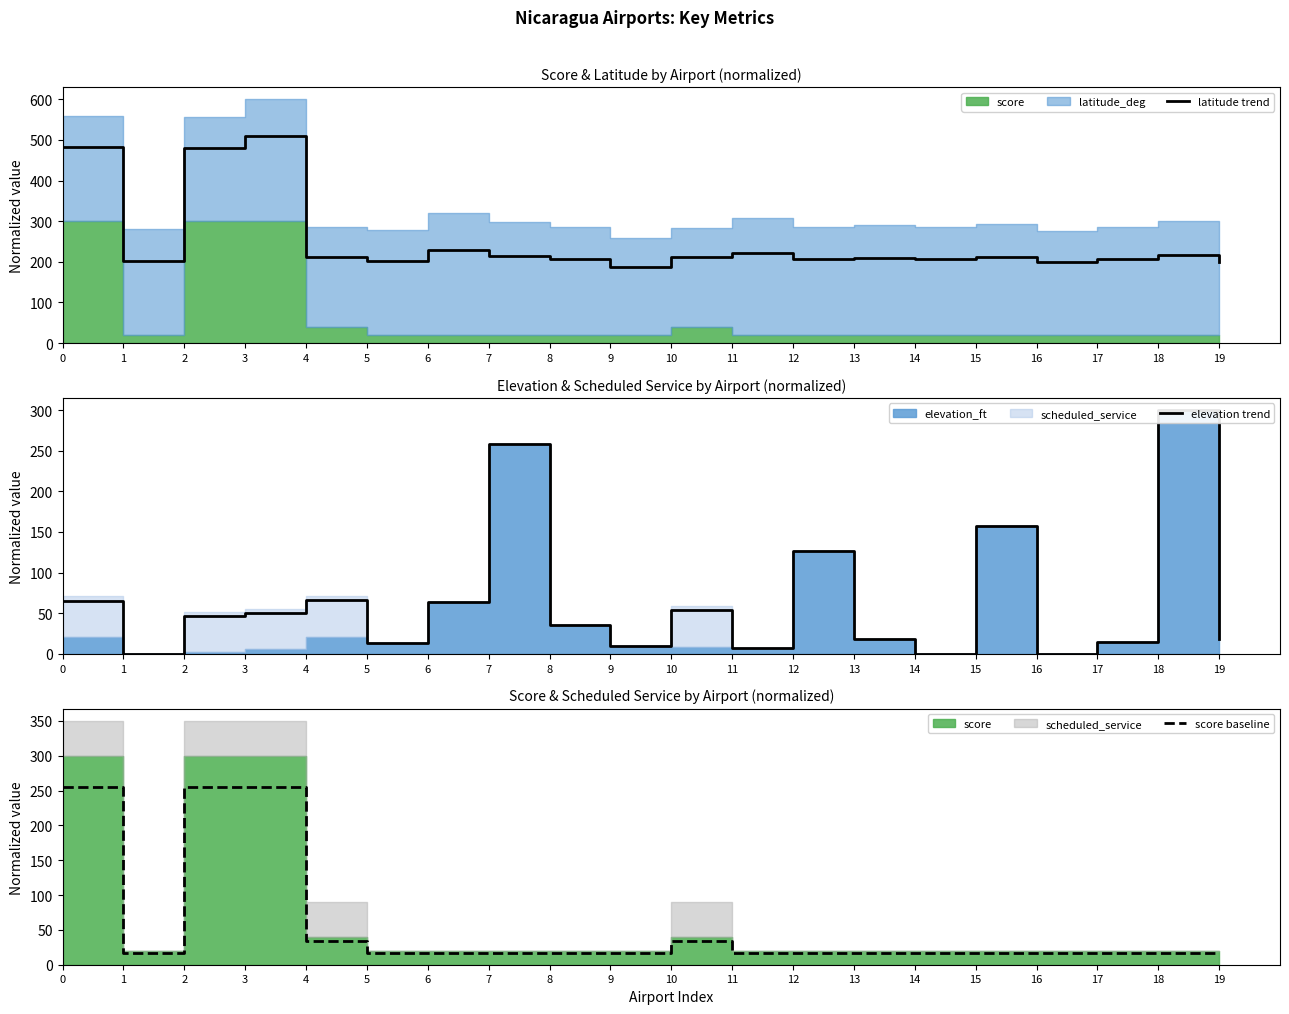

At which label is latitude trend closest to 348?

6